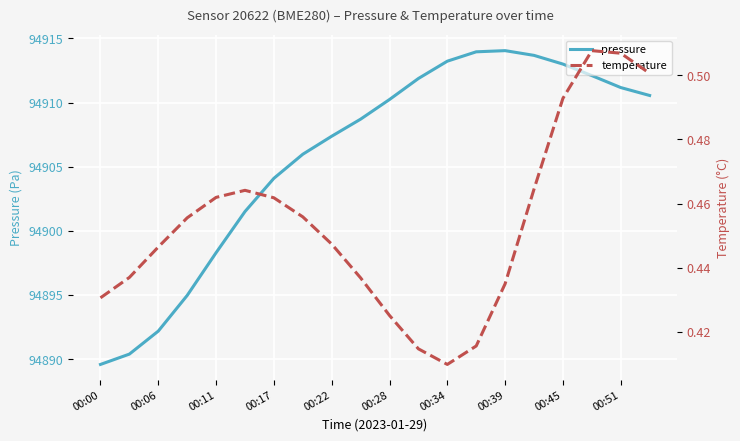

The value of pressure at 00:28 is 158013.2. True or false?

False